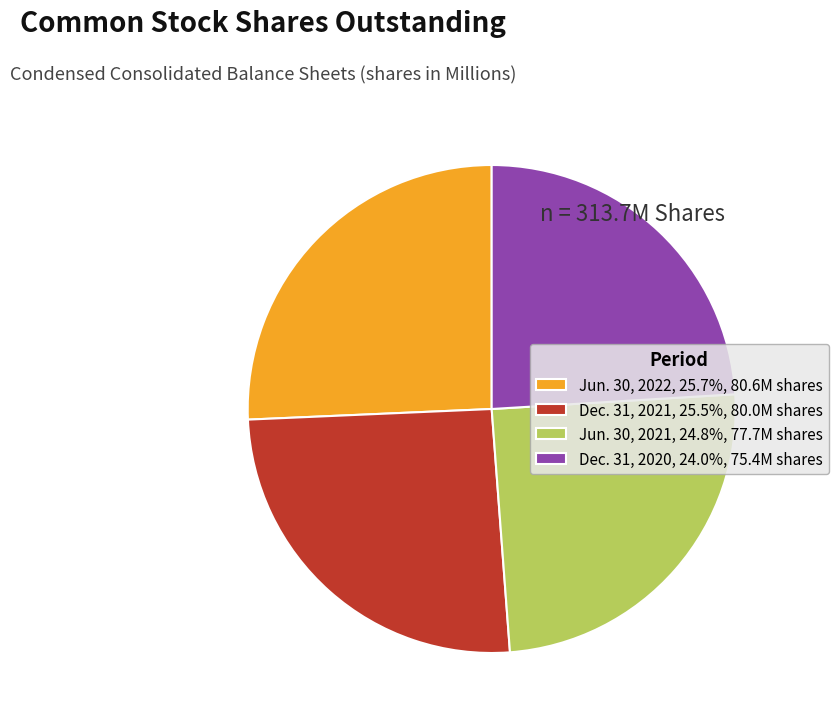

Is there a majority slice in this chart?

No